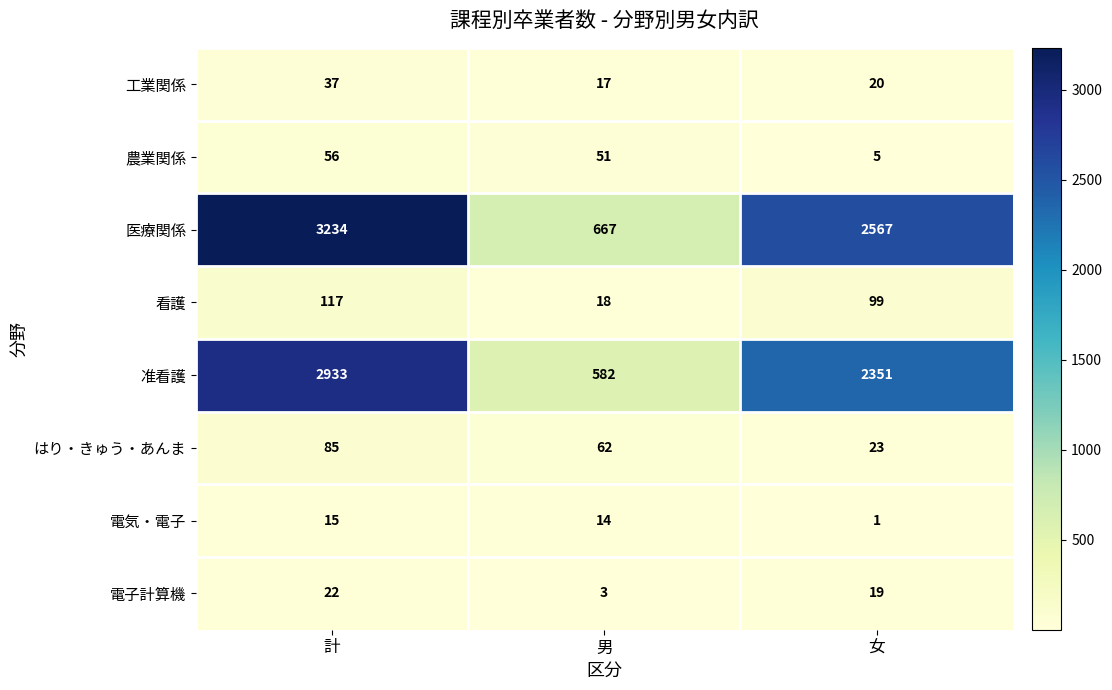

Between 計 and 男, which series saw the biggest shift?

医療関係